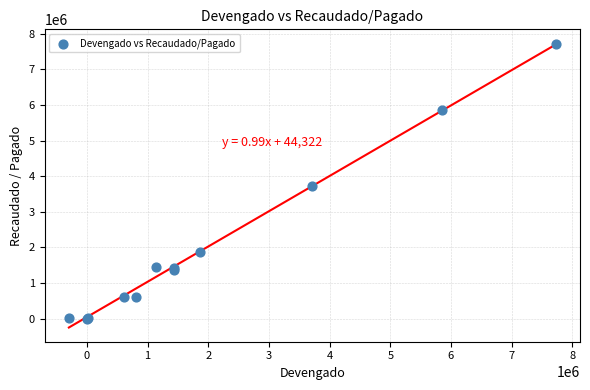

What Y value in the scatter plot is closest to 3862331?

3712713.5